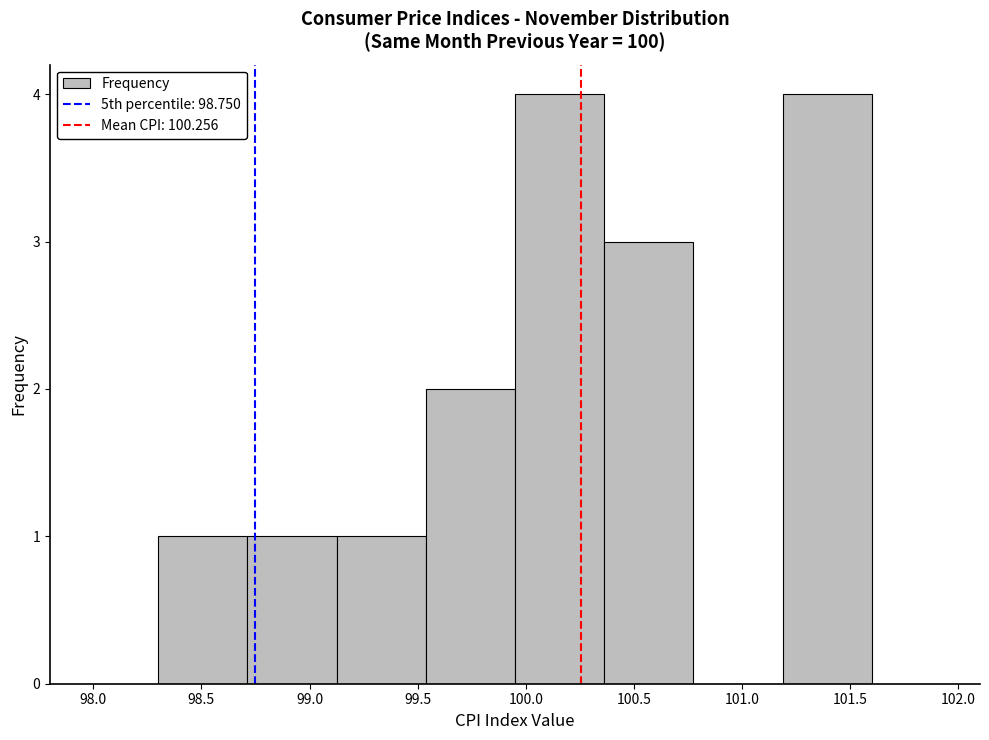

How tall is the bar that spans 98.30 to 98.70 on the x-axis? Neither the bar edges nor the heights are printed on the chart, so give them approximately, as read against the axes.

1